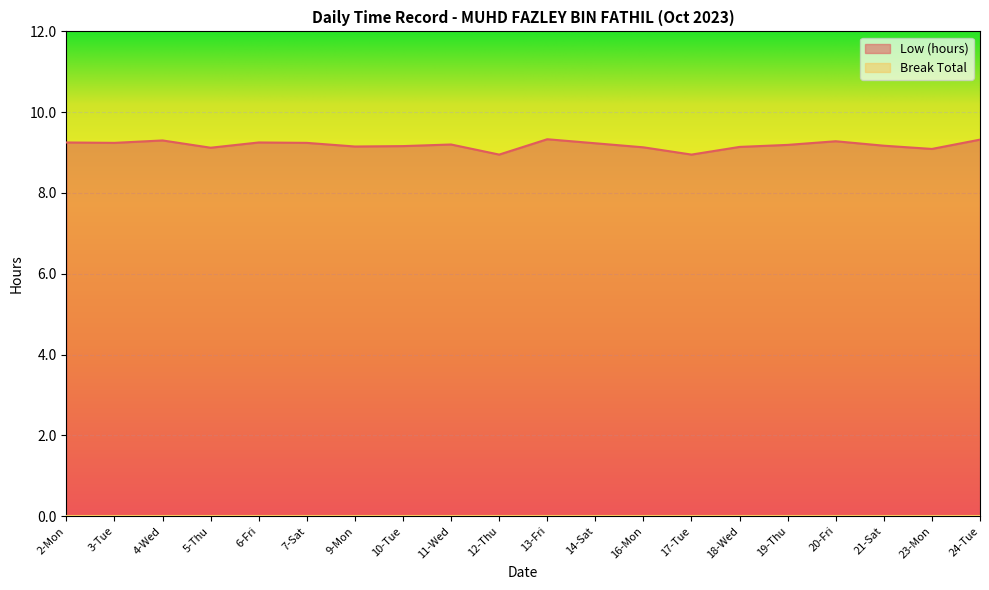

List the labels in order of value, smallest first.

12-Thu, 17-Tue, 23-Mon, 5-Thu, 16-Mon, 18-Wed, 9-Mon, 10-Tue, 21-Sat, 19-Thu, 11-Wed, 14-Sat, 3-Tue, 7-Sat, 2-Mon, 6-Fri, 20-Fri, 4-Wed, 24-Tue, 13-Fri